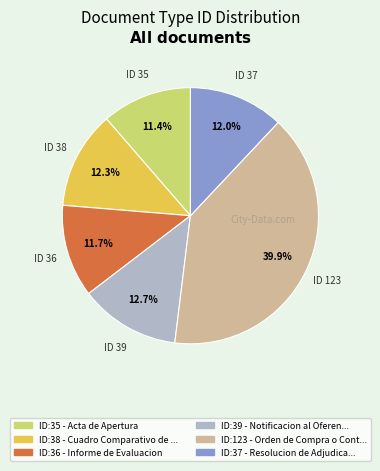

Is there a majority slice in this chart?

No